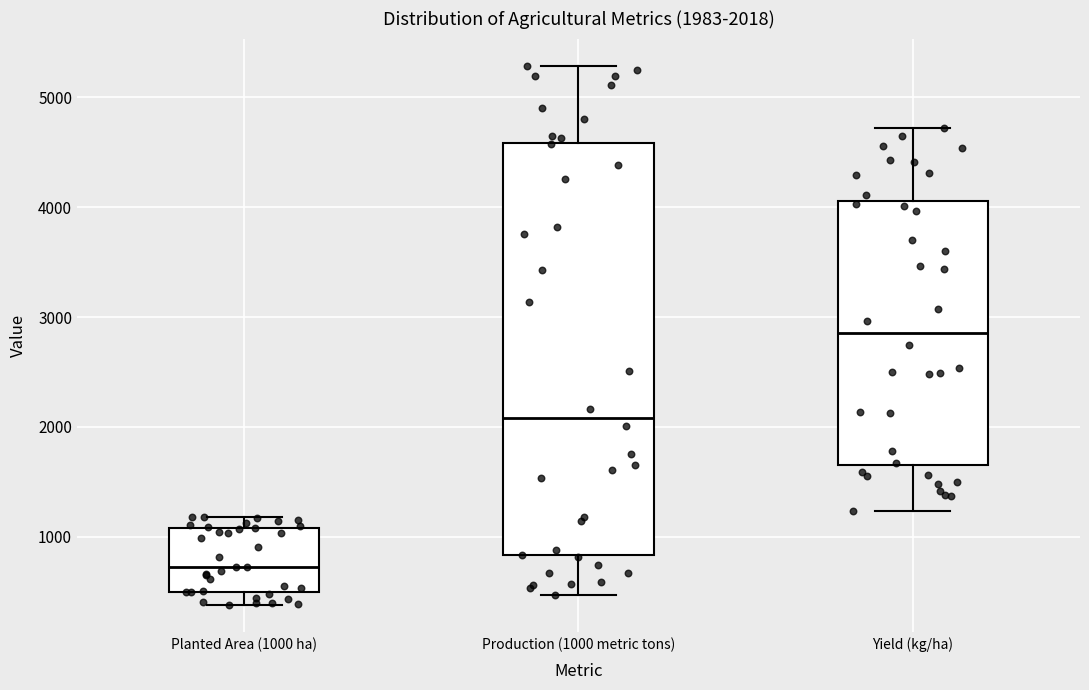

Which box is the tallest, from its lower edge to its upper edge?

Production (1000 metric tons)